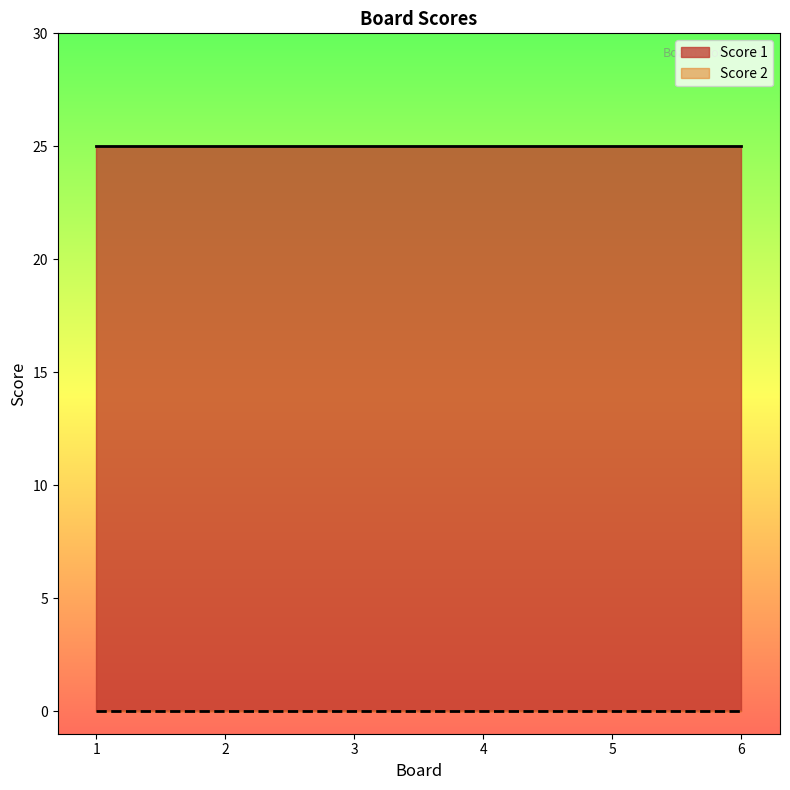

True or false: Score 1 and Score 2 intersect in this chart.

False